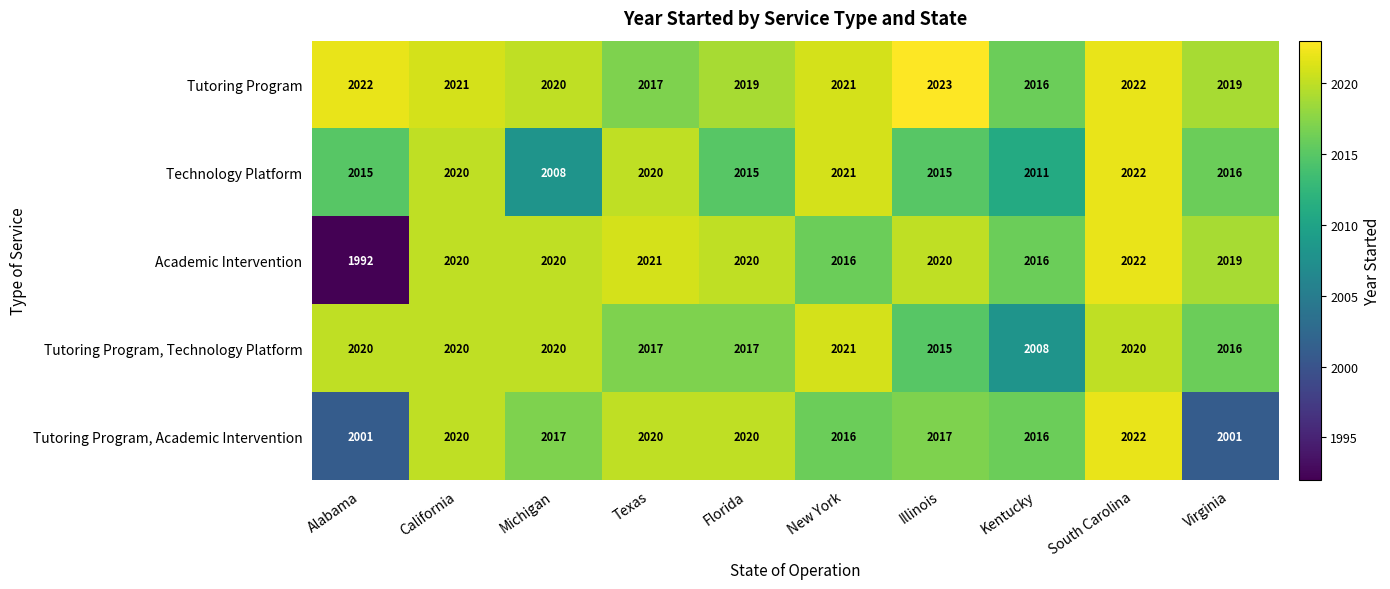

Where does the Technology Platform series first go above 2016?

California